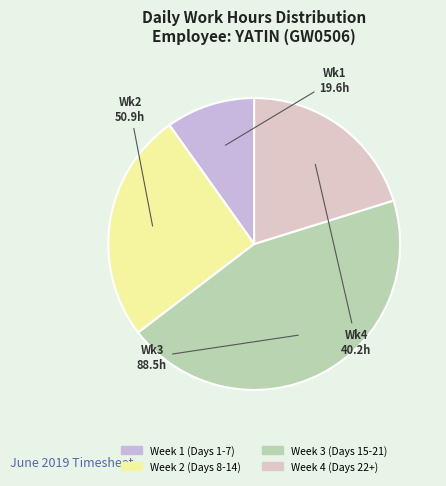

Count the number of slices in the pie.

4